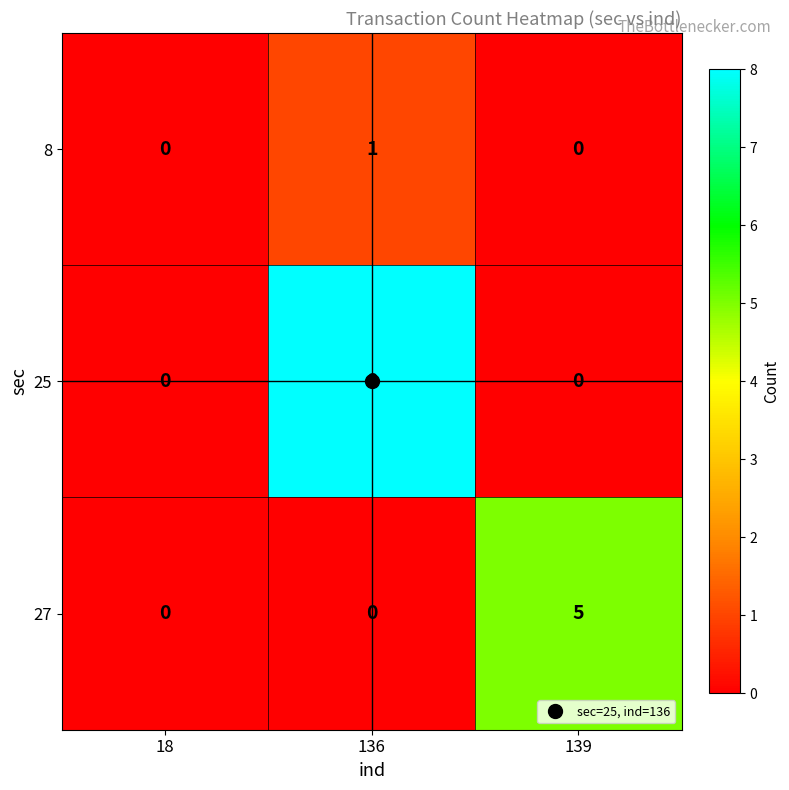

What is the sum of all 25 values?

8